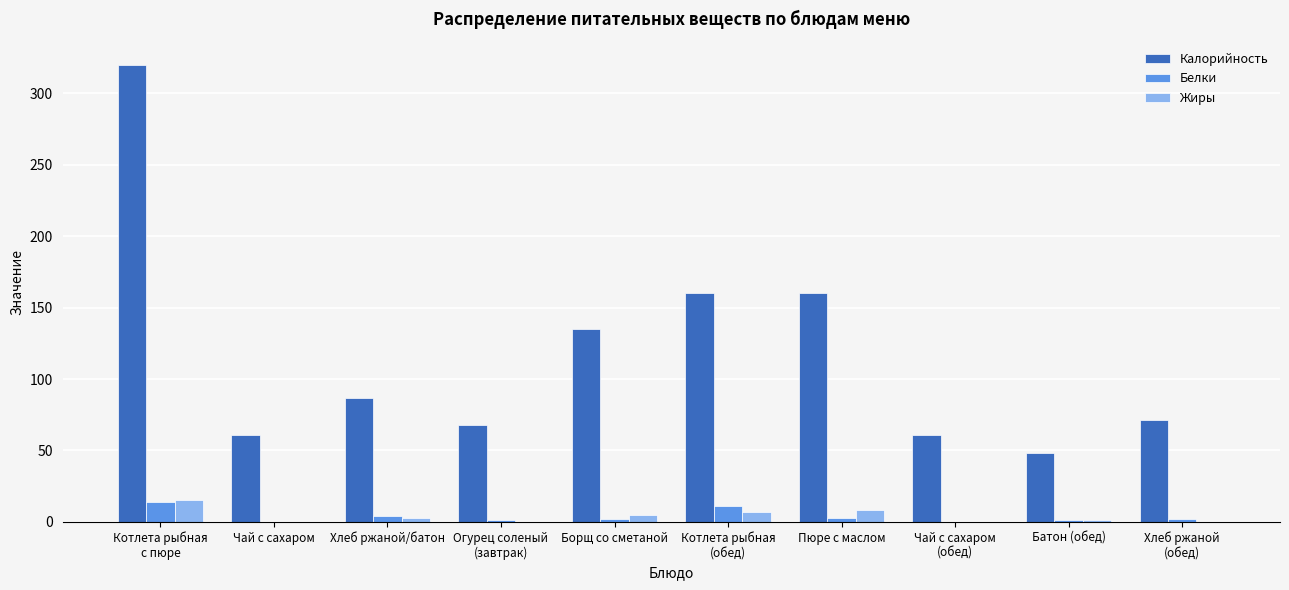

How many categories are shown in the chart?

10